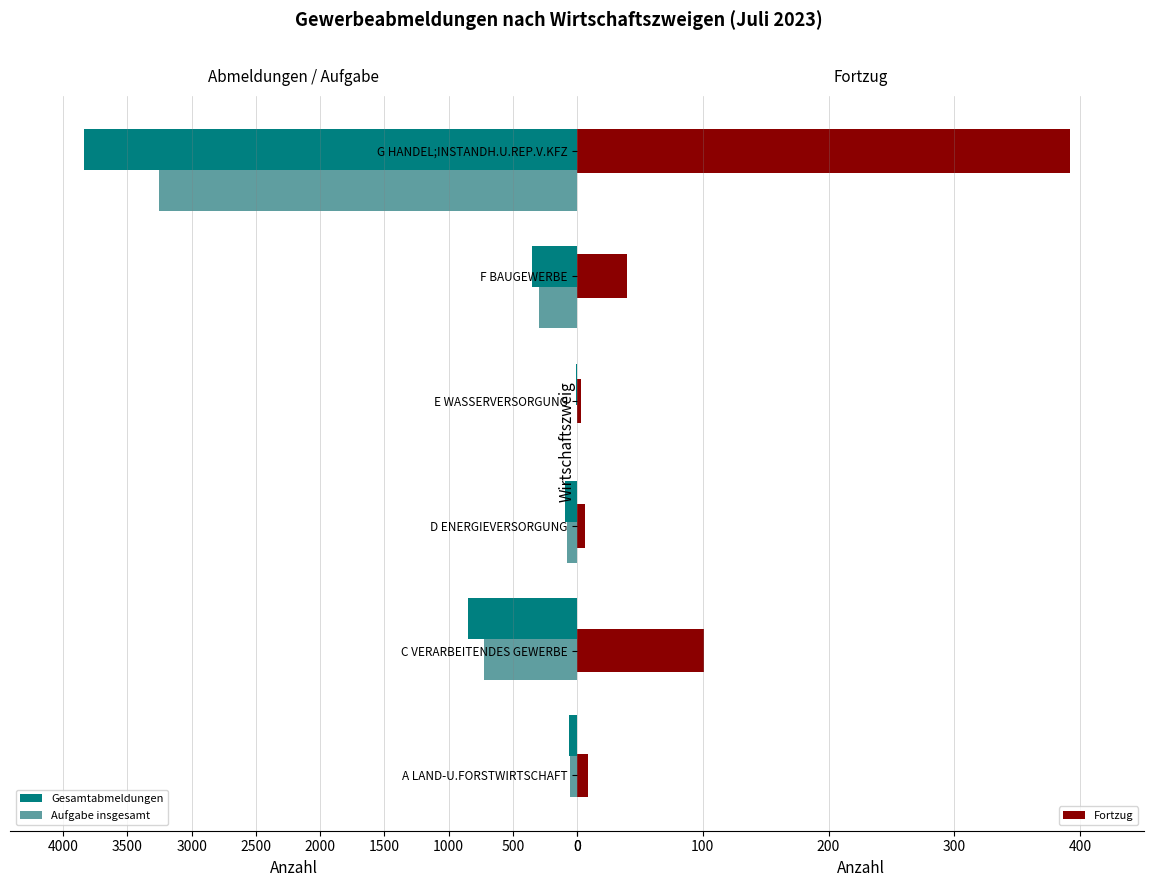

How many bars are there in total?

18